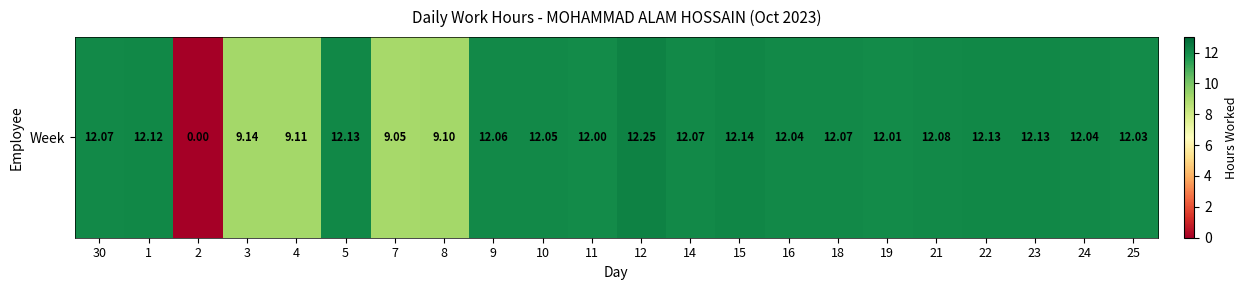

What is the change in value from 3 to 25?

+2.9